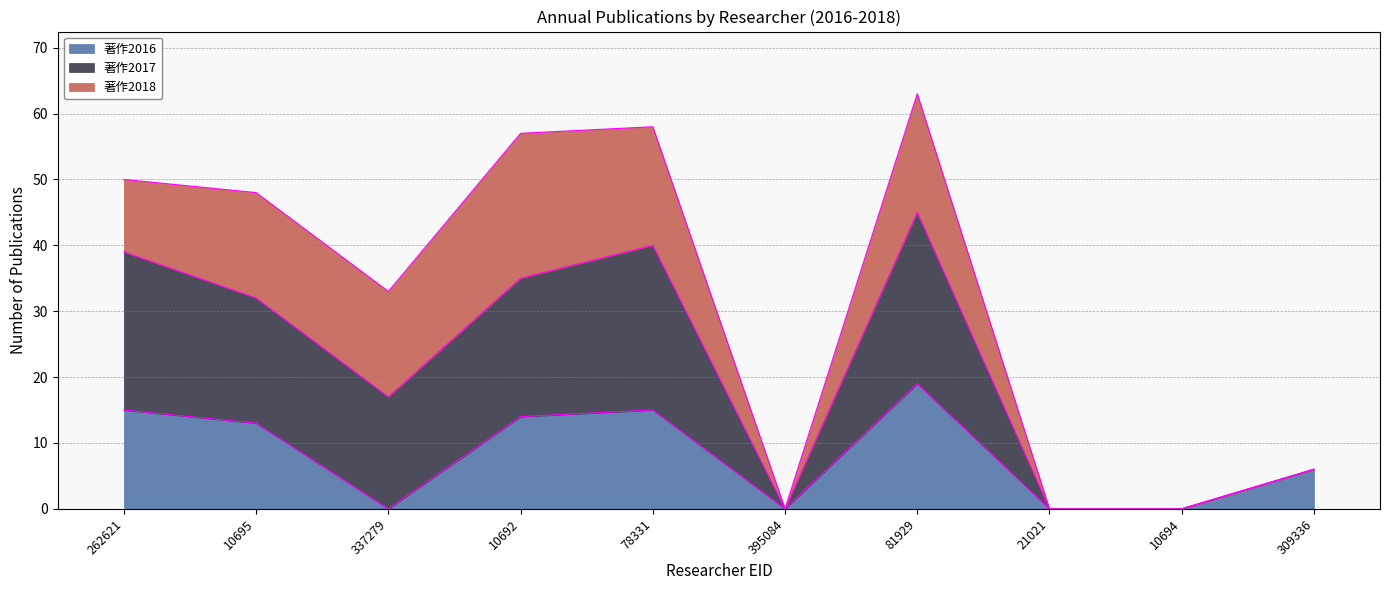

Between 78331 and 21021, which is larger?

78331